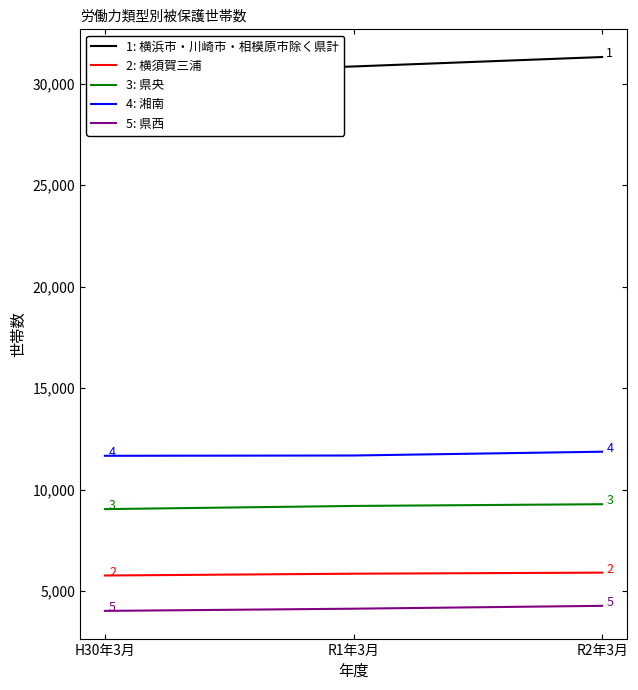

List the labels in order of 湘南 value, largest first.

R2年3月, R1年3月, H30年3月